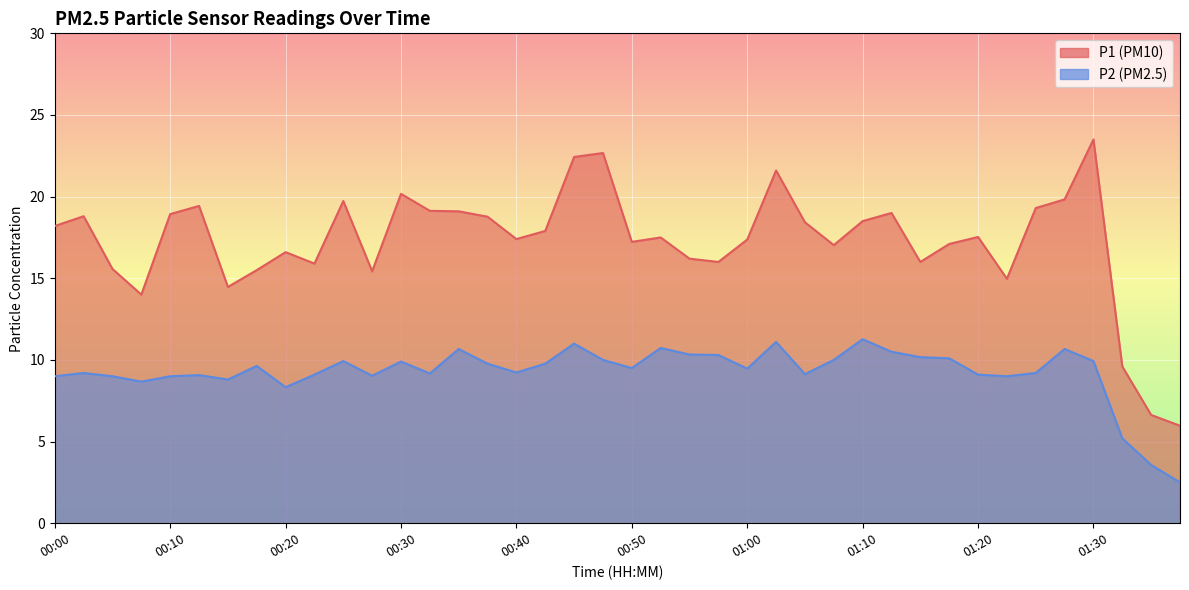

How many values in the P2 series are below 9?

6